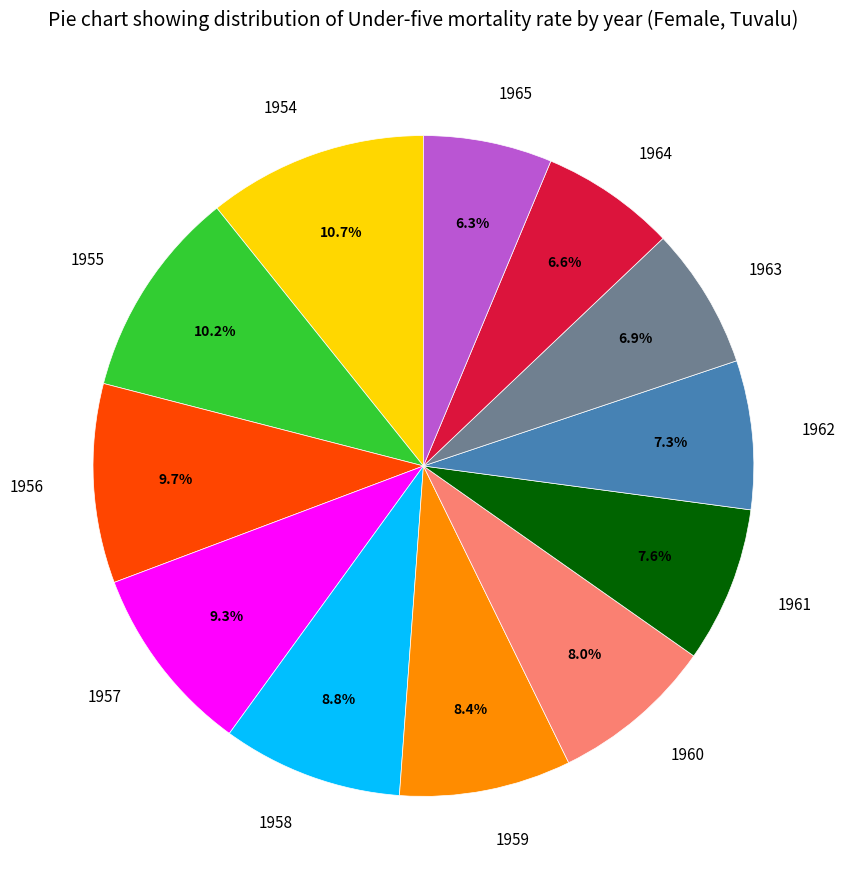

Which slice is the largest?

1954